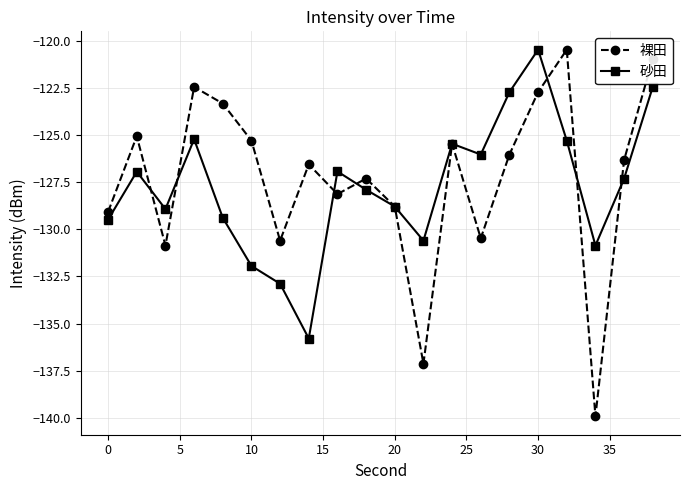

Which series has the largest range (max minus min)?

裸田